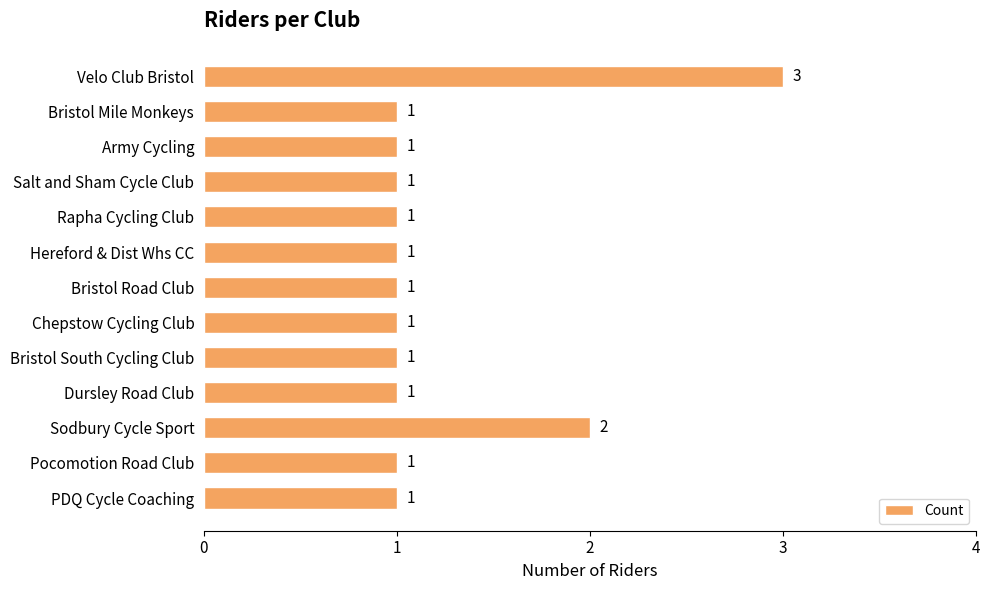

What is the sum of all values?

16